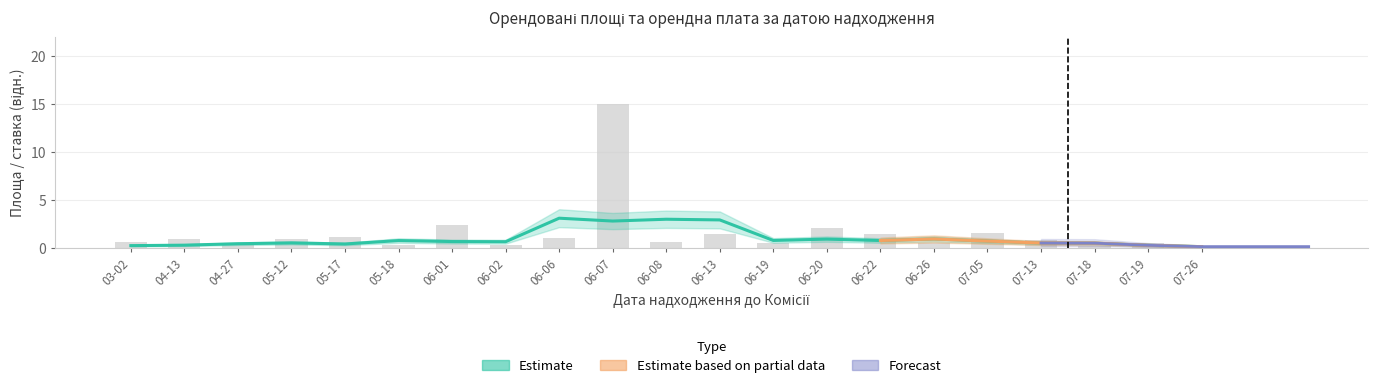

What is the change in value from 03-02 to 07-19?

-0.1